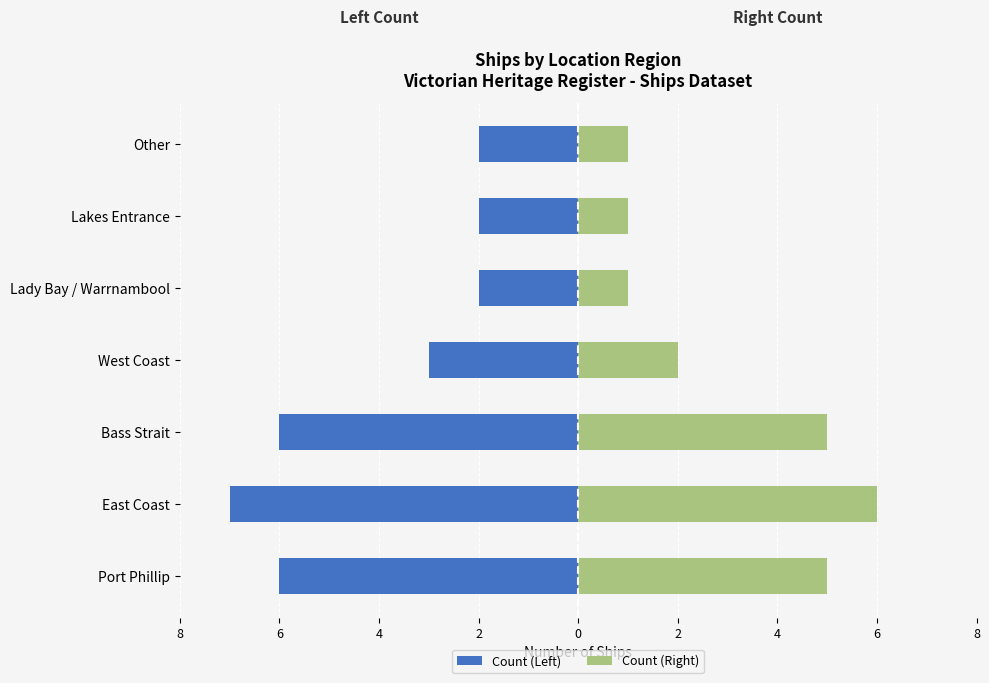

What is the value of the Count (Right) bar at the 3rd from the left?

5